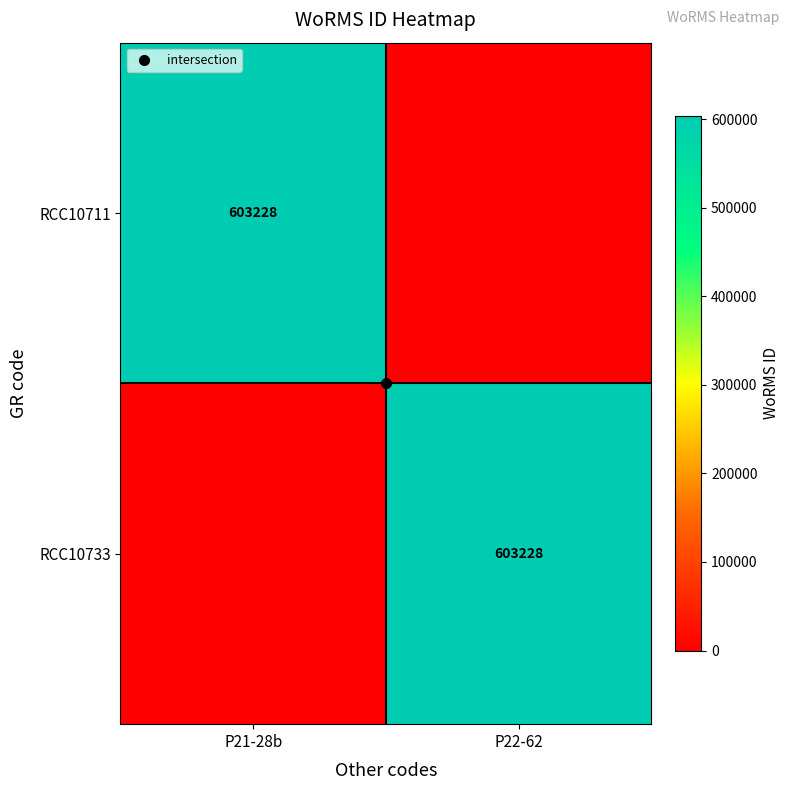

Read the RCC10733 value at P22-62.

603228